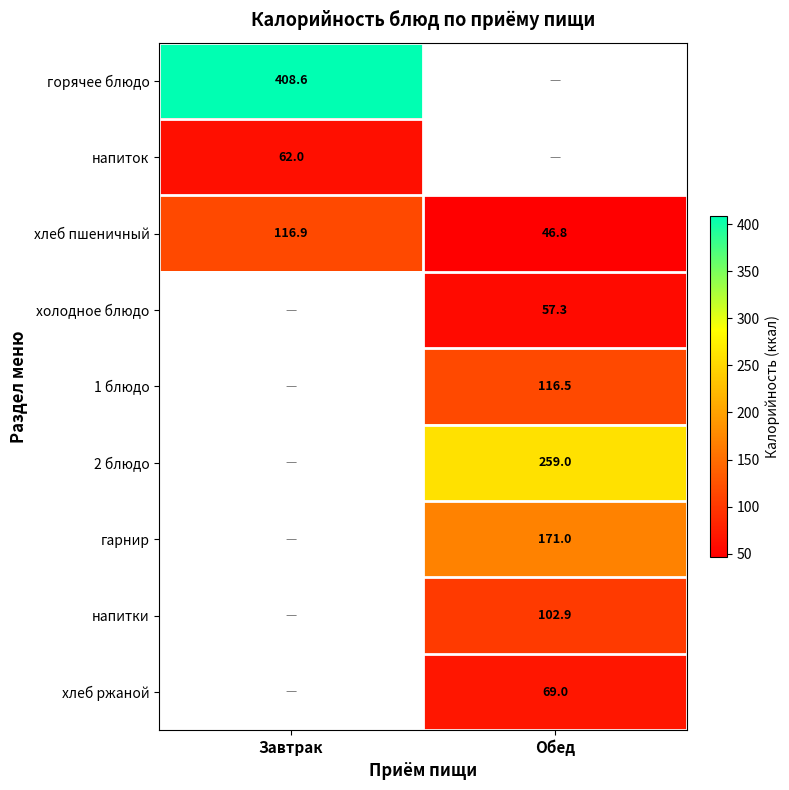

List the labels in order of хлеб пшеничный value, largest first.

Завтрак, Обед